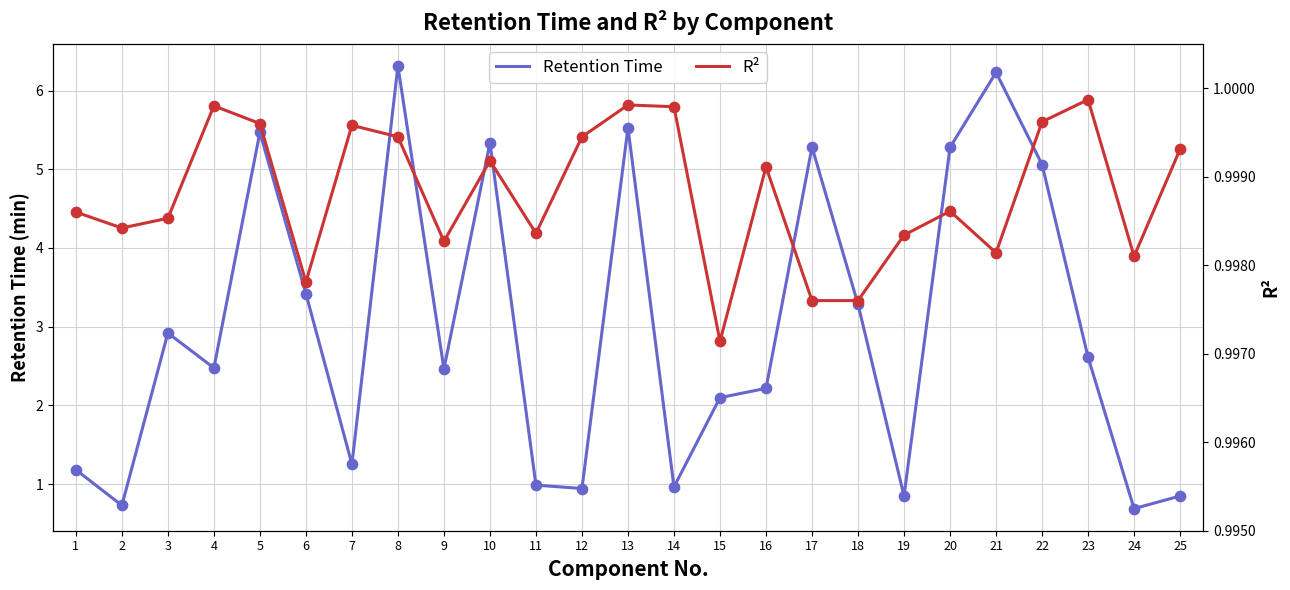

Which series has the largest total across all categories?

Retention Time